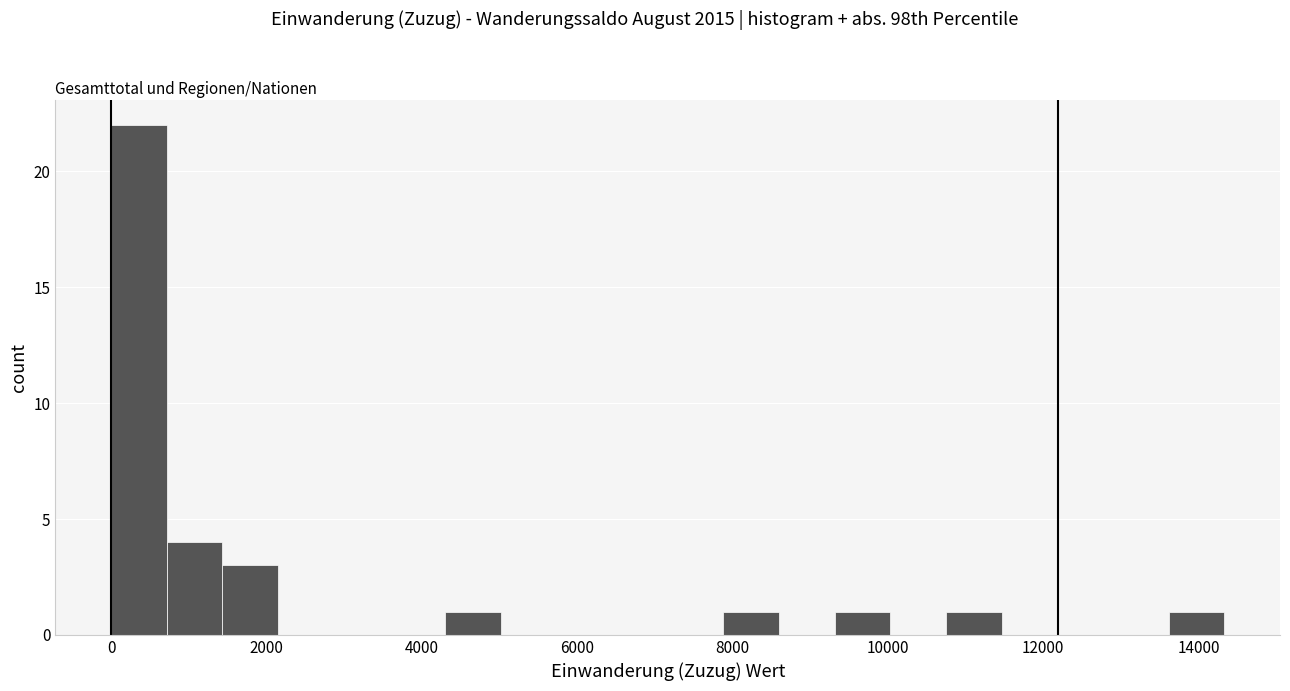

Around what value on the x-axis is the tallest bar? Give the approximate position of its centre, as read against the axis.

400